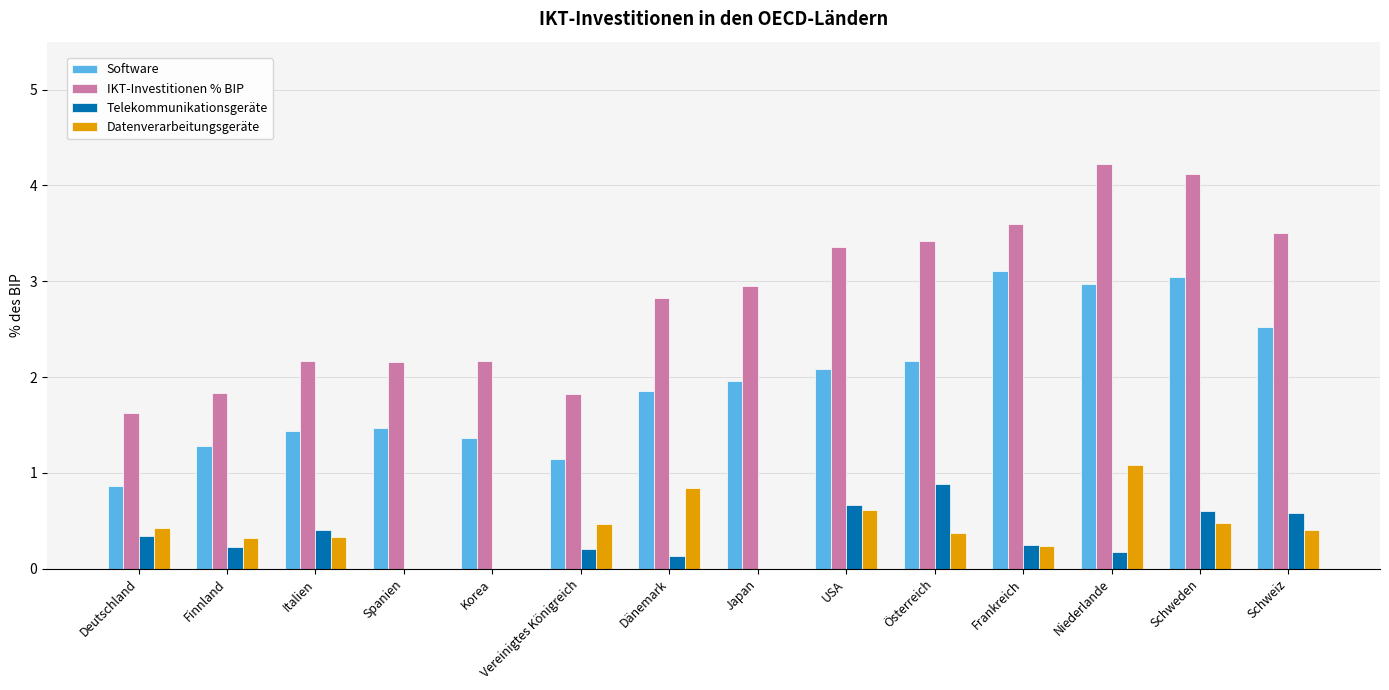

How many groups of bars are there?

14